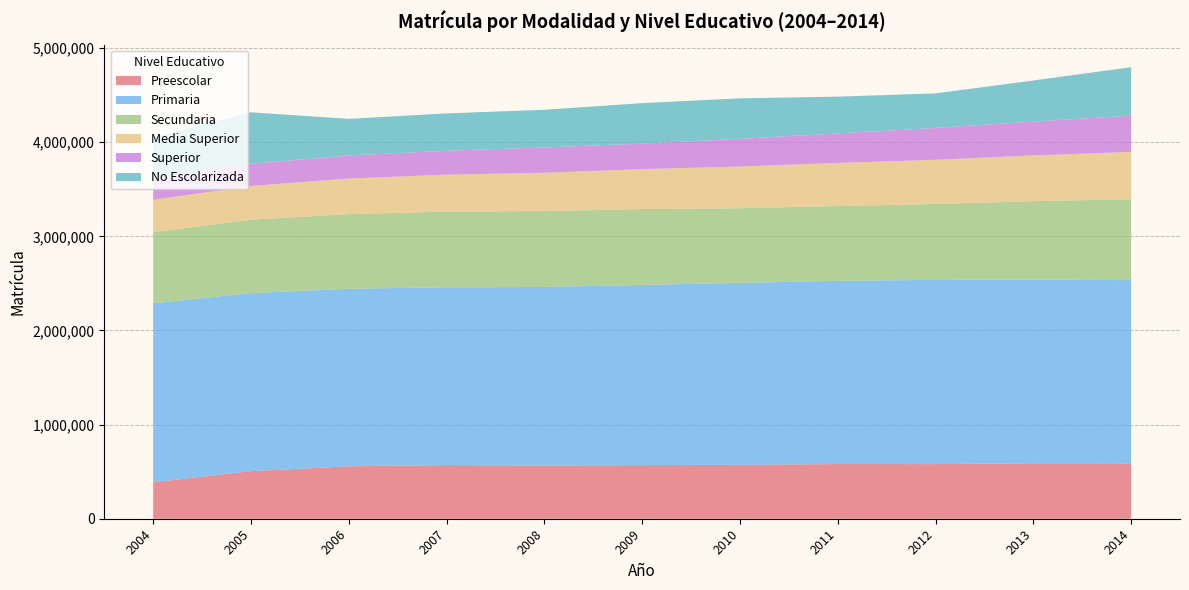

Reading left to right, transcribe all the data shown in this chart.

Preescolar: 2004=387095	2005=505554	2006=557146	2007=570340	2008=566489	2009=569809	2010=573518	2011=580953	2012=580397	2013=589164	2014=588088
Primaria: 2004=1900585	2005=1891320	2006=1885789	2007=1888457	2008=1894928	2009=1914168	2010=1931619	2011=1946728	2012=1956988	2013=1951742	2014=1946318
Secundaria: 2004=755128	2005=779500	2006=793152	2007=803821	2008=806675	2009=805512	2010=793224	2011=793861	2012=806055	2013=833084	2014=859069
Media Superior: 2004=345278	2005=358749	2006=377941	2007=391993	2008=407016	2009=424180	2010=442660	2011=458220	2012=469663	2013=484687	2014=504125
Superior: 2004=217977	2005=236025	2006=243968	2007=254765	2008=268734	2009=271469	2010=294373	2011=313384	2012=337883	2013=361116	2014=383515
No Escolarizada: 2004=443128	2005=546070	2006=389623	2007=396316	2008=400602	2009=429789	2010=430335	2011=390599	2012=367503	2013=435321	2014=515191